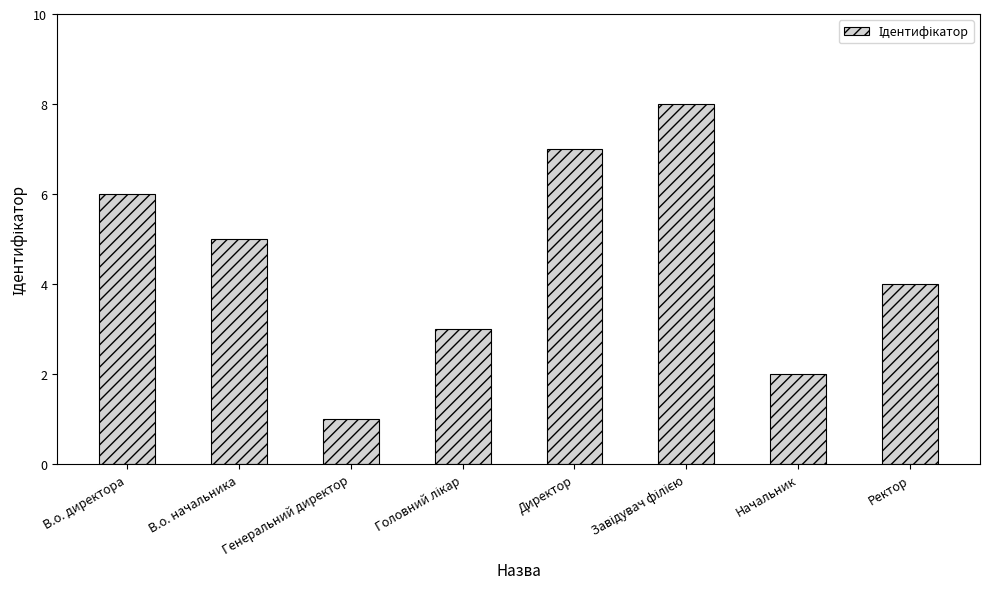

What is the maximum value shown in the chart?

8